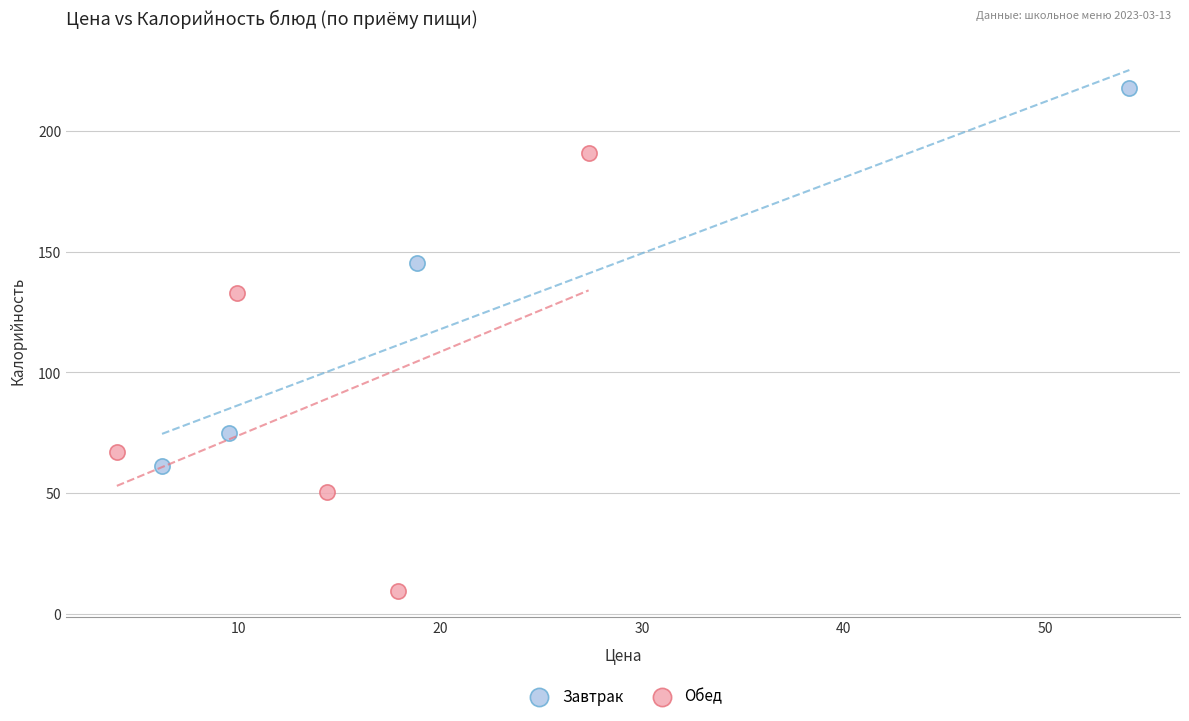

Which series contains the lowest Y value?

Обед